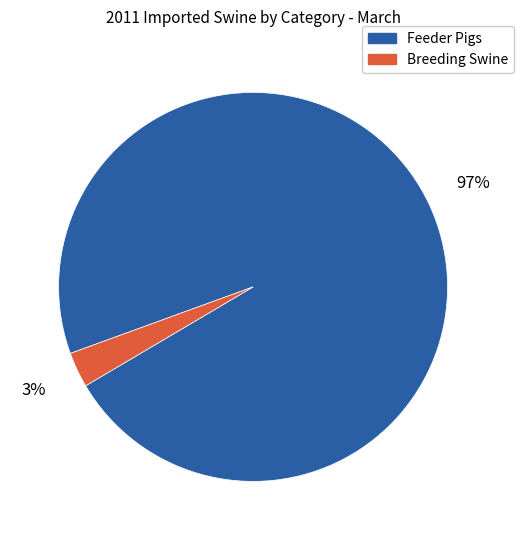

Does any single category account for the majority?

Yes